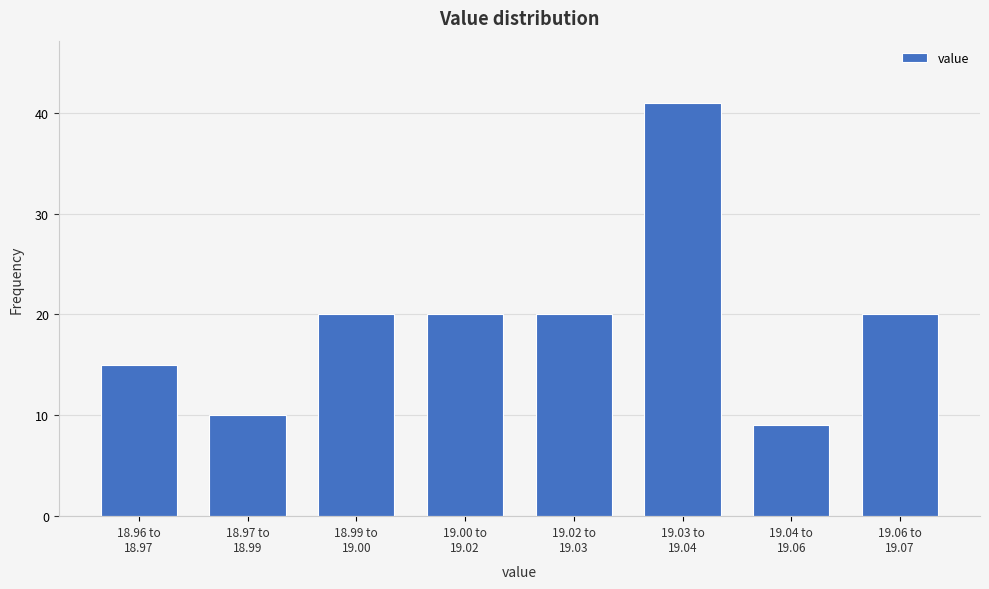

Reading right to left, extract all data points from this chart.

20	9	41	20	20	20	10	15